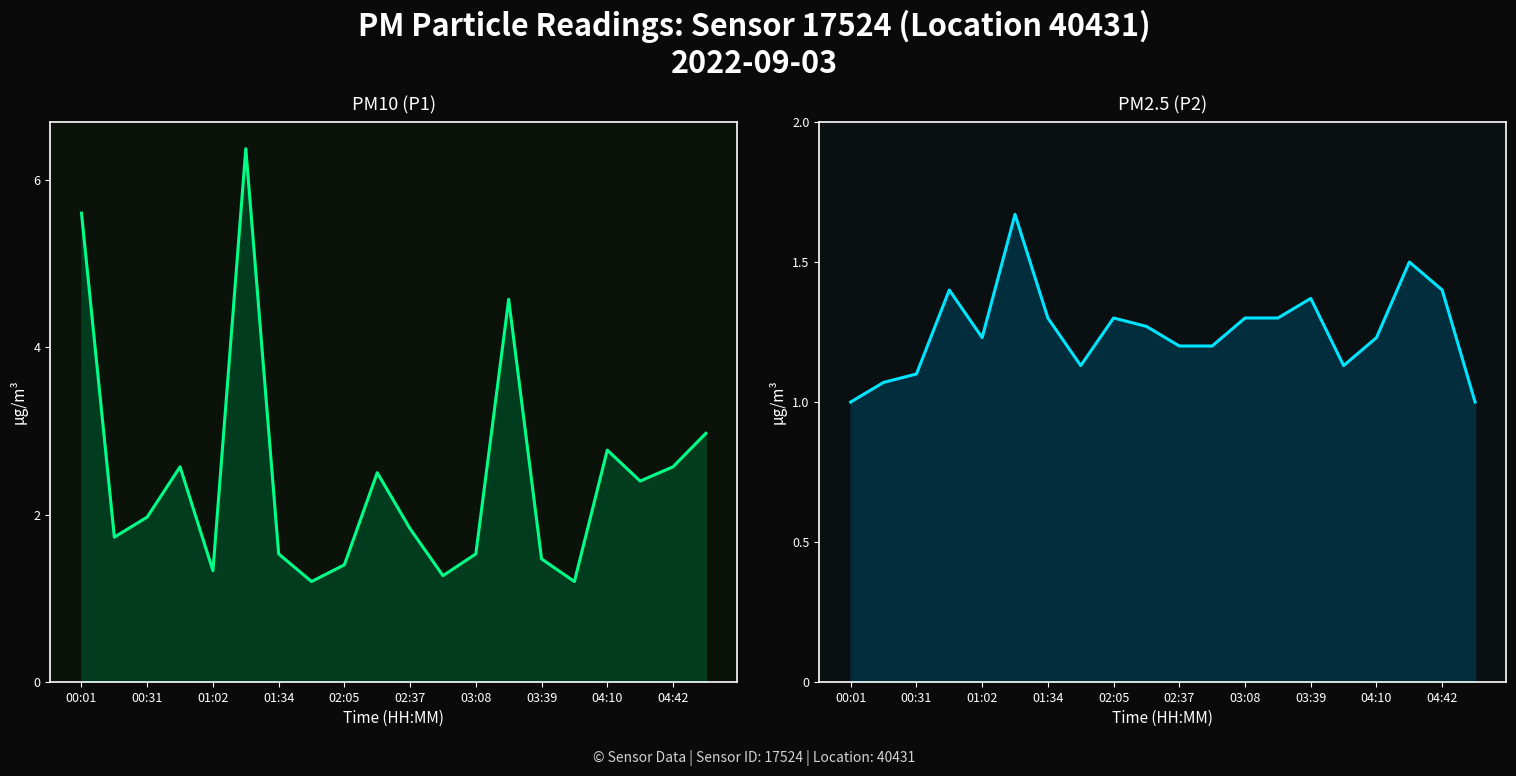

What is the approximate value of P2 at 13?

1.3